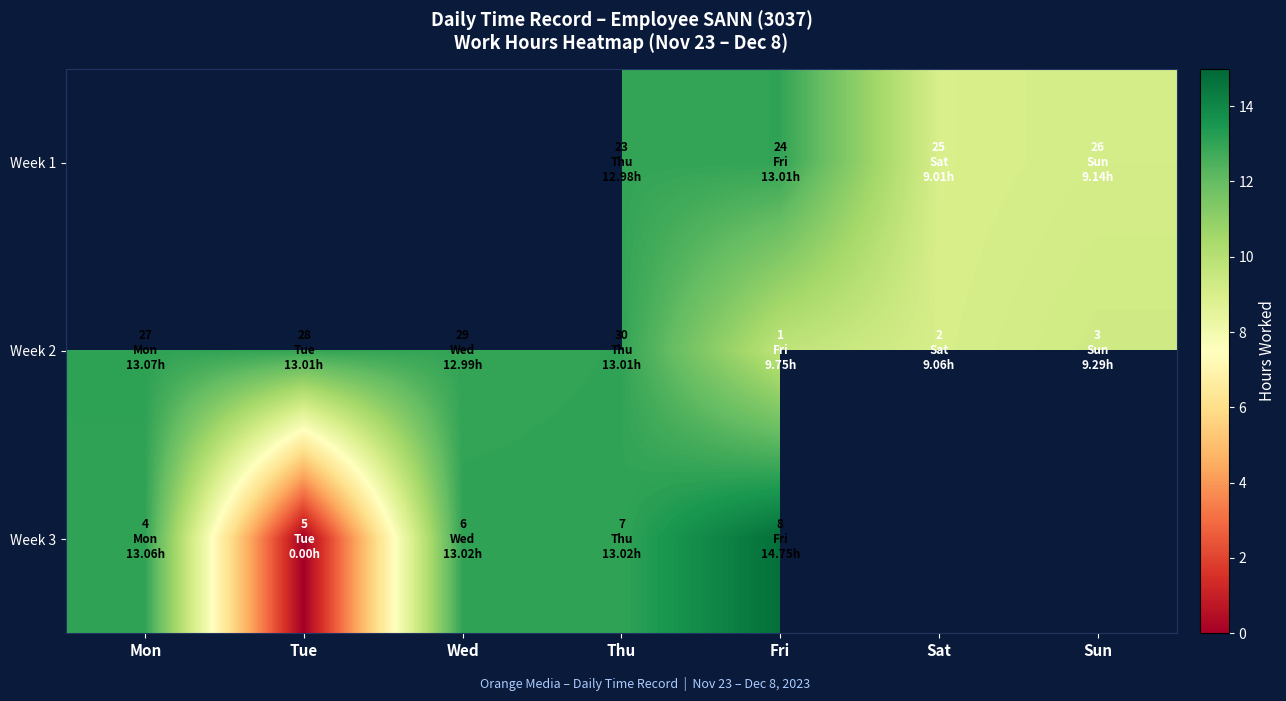

What is the difference between the second highest and minimum values in the Week 2 series?

3.9